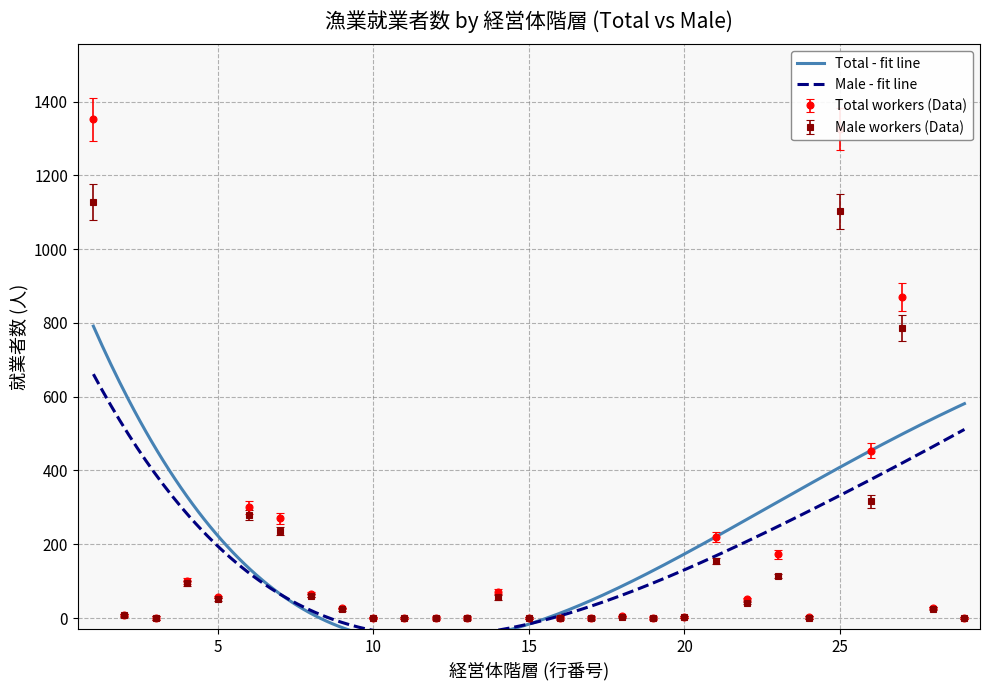

What is the average value of the Male workers series?

155